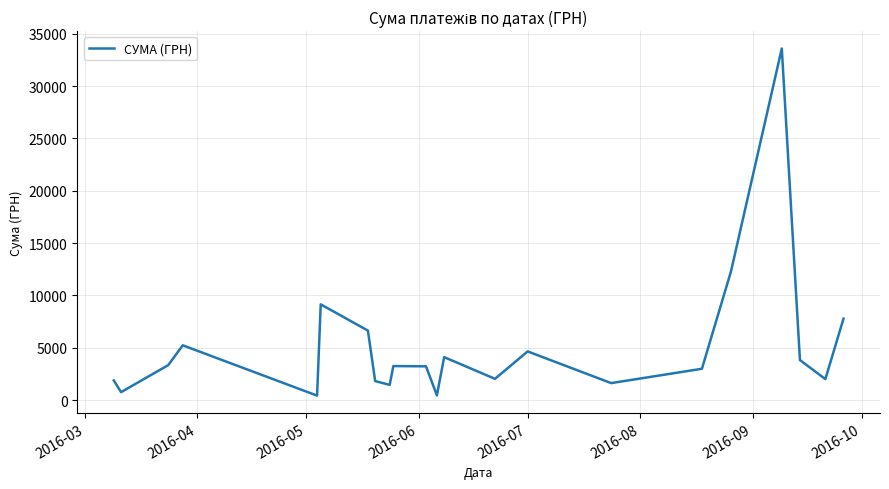

Does the chart have visible grid lines?

Yes